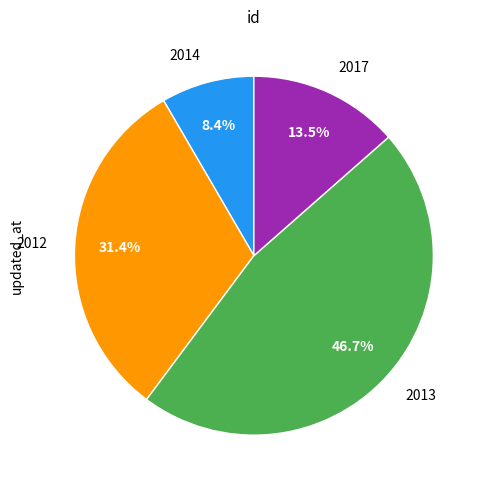

Rank the categories by value from lowest to highest.

2014, 2017, 2012, 2013